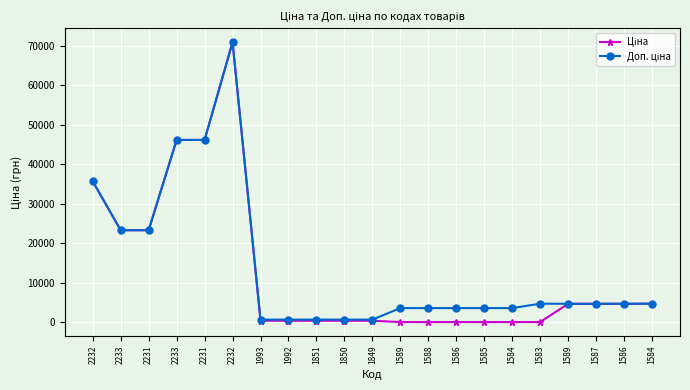

Is this an area chart (filled region under the line)?

No